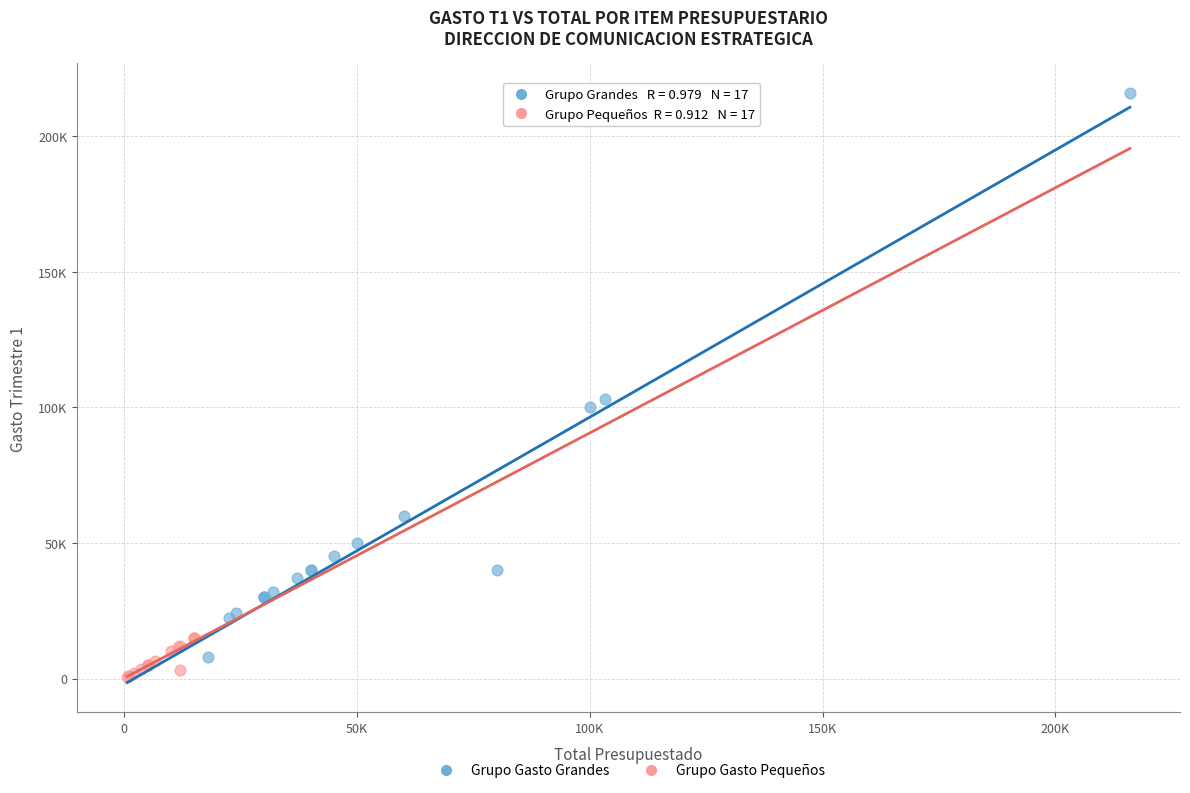

Which series has the widest spread of Y values?

Grupo Gasto Grandes